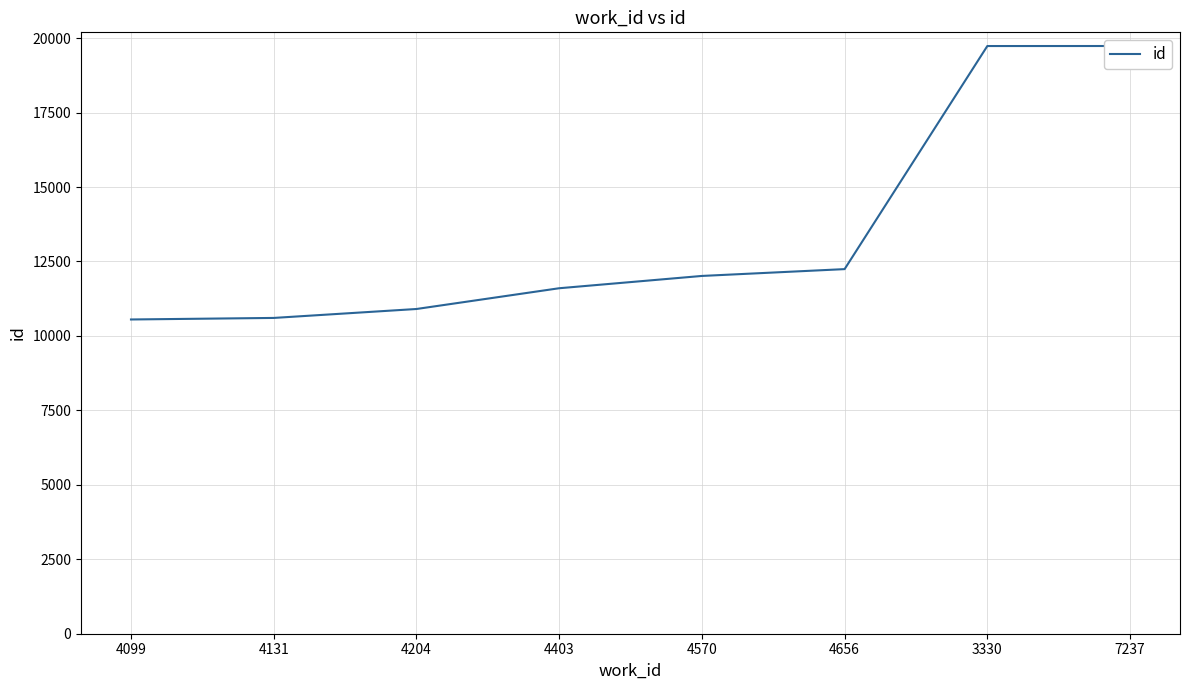

Is it true that the value at 7237 is 4469?

False